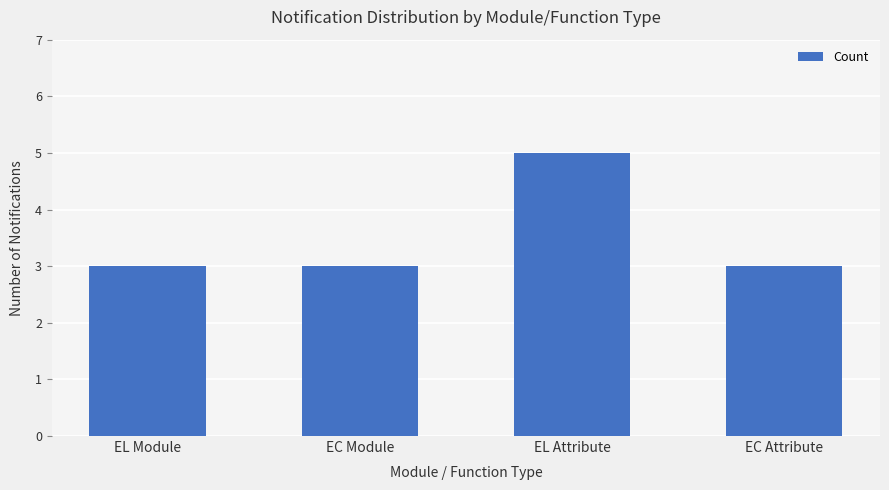

What is the difference between the maximum and minimum values?

2